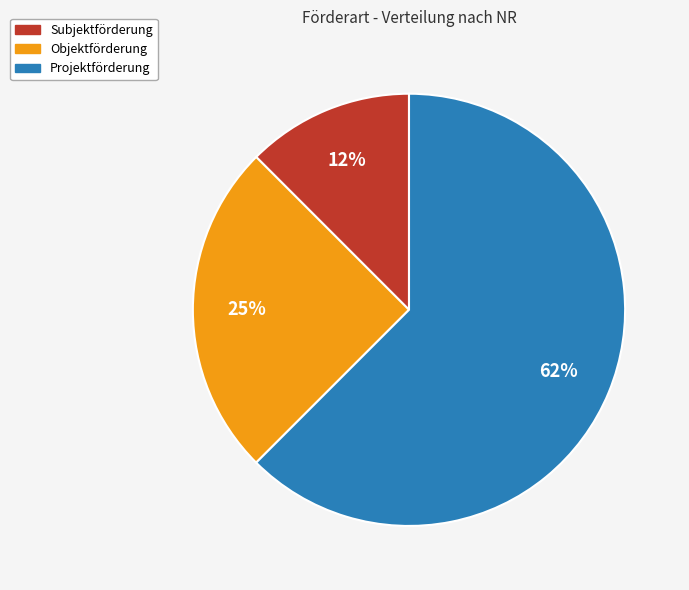

How many slices are in this pie chart?

3